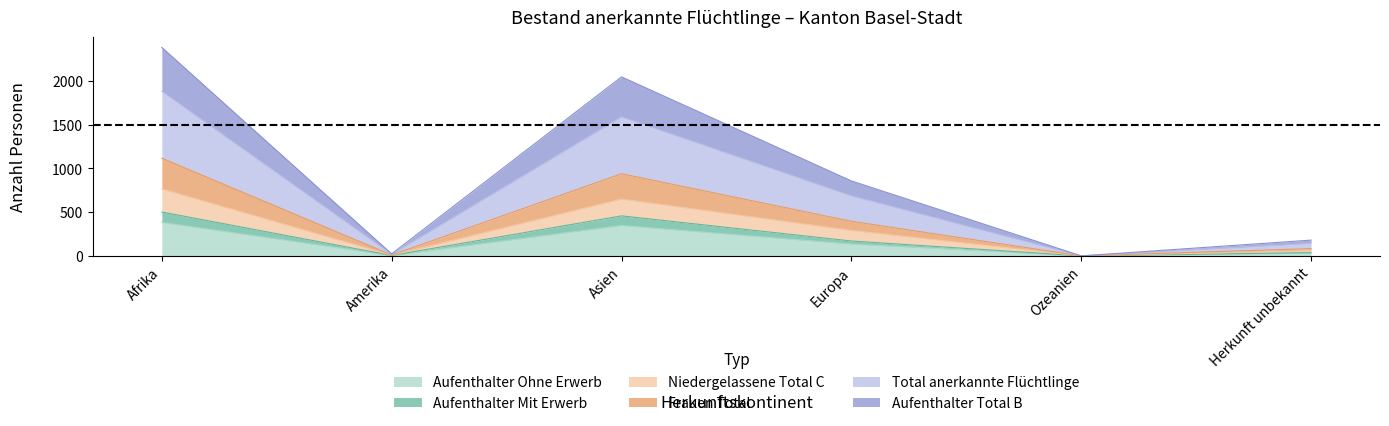

True or false: Frauen Total and Total anerkannte Flüchtlinge cross at least once.

False